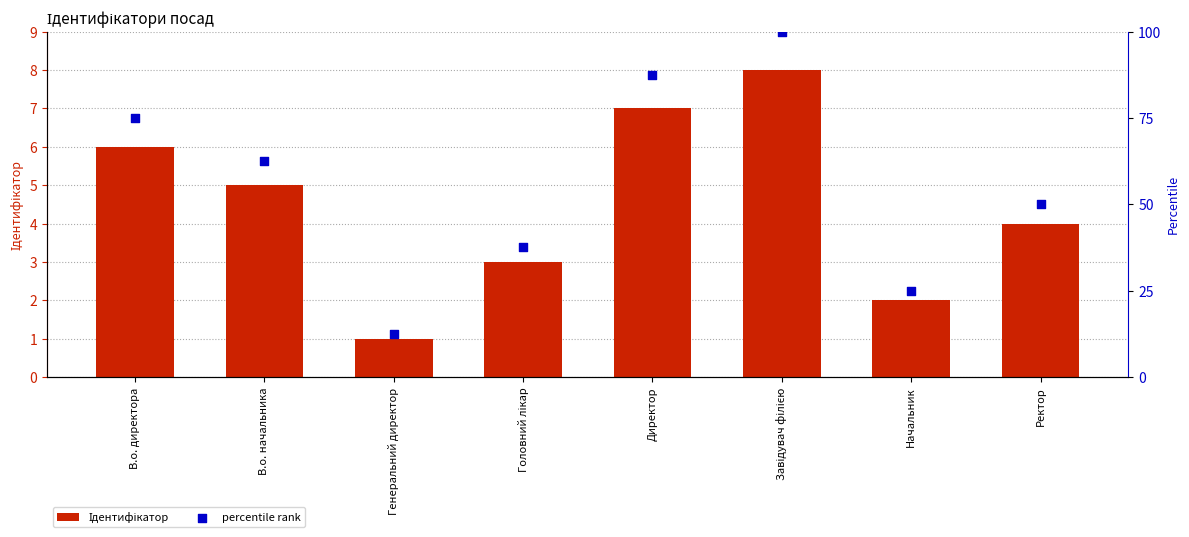

At which category is the sum across all series the highest?

Завідувач філією